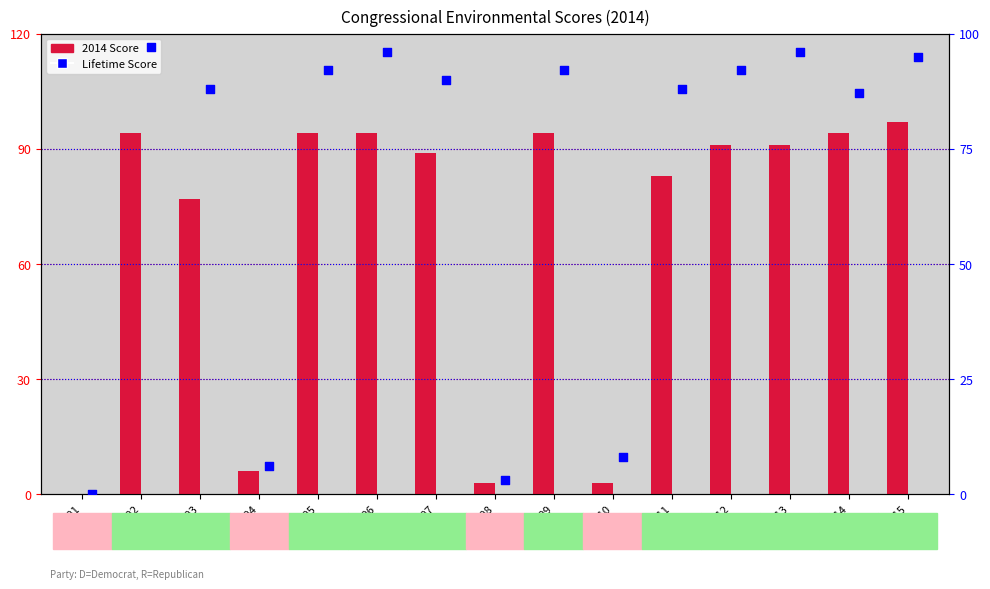

Is the value of 2014 Score at CA-04 greater than the value of Lifetime Score at CA-12?

No